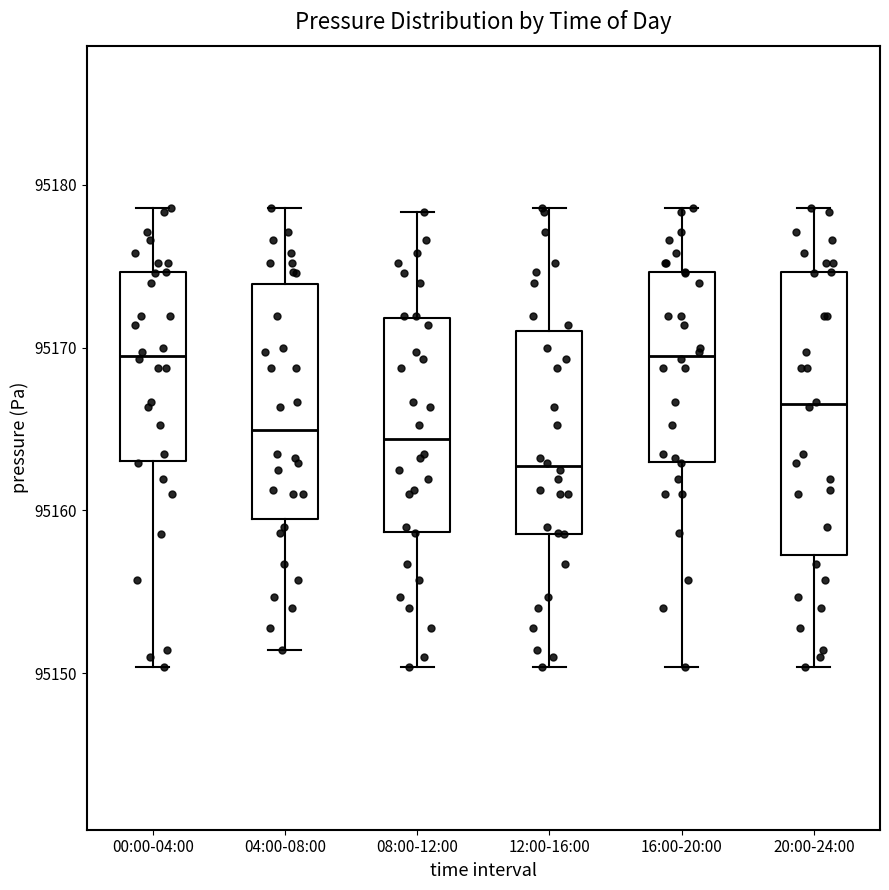

Reading left to right, read every box against the y-axis: the position of its median line, the range the box covers, and the ends of its whiskers. The values are not printed on the chart, so give them approximately, as read against the axis.

00:00-04:00: median 95170, box 95163 to 95175, whiskers 95150 to 95179
04:00-08:00: median 95165, box 95159 to 95174, whiskers 95151 to 95179
08:00-12:00: median 95164, box 95159 to 95172, whiskers 95150 to 95178
12:00-16:00: median 95163, box 95159 to 95171, whiskers 95150 to 95179
16:00-20:00: median 95170, box 95163 to 95175, whiskers 95150 to 95179
20:00-24:00: median 95167, box 95157 to 95175, whiskers 95150 to 95179